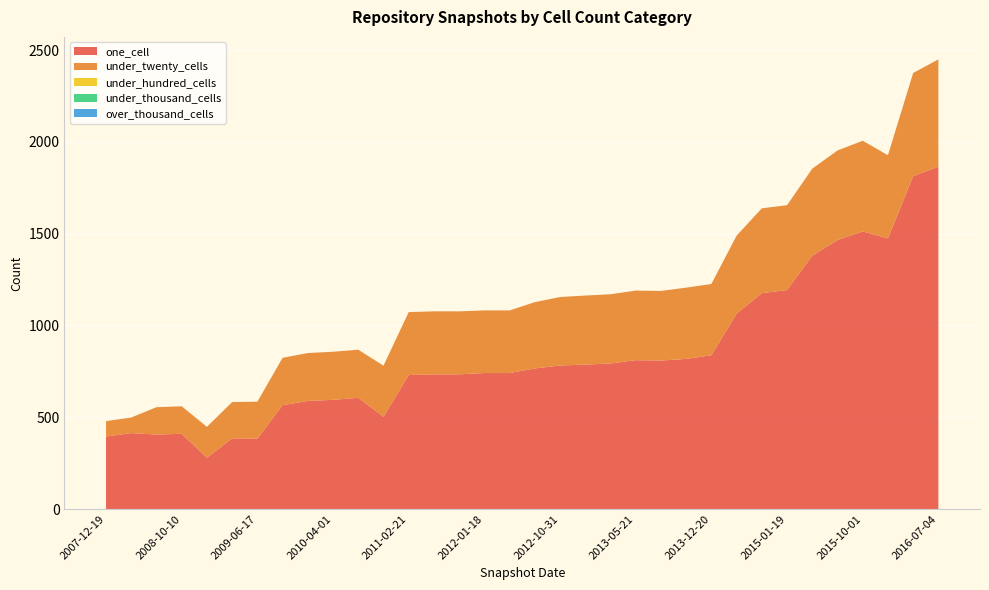

Reading left to right, extract all data points from this chart.

one_cell: 395	414	406	410	280	385	384	566	589	595	606	503	730	734	734	741	741	766	782	787	793	811	809	818	838	1064	1176	1193	1380	1465	1512	1474	1813	1865
under_twenty_cells: 84	85	149	150	168	198	201	258	261	262	262	278	343	343	343	341	341	361	373	376	377	379	379	388	388	425	462	462	474	488	494	453	562	584
under_hundred_cells: 0	0	0	0	0	0	0	0	0	0	0	0	0	0	0	0	0	0	0	0	0	0	0	0	0	0	0	0	0	0	0	0	0	0
under_thousand_cells: 0	0	0	0	0	0	0	0	0	0	0	0	0	0	0	0	0	0	0	0	0	0	0	0	0	0	0	0	0	0	0	0	0	0
over_thousand_cells: 0	0	0	0	0	0	0	0	0	0	0	0	0	0	0	0	0	0	0	0	0	0	0	0	0	0	0	0	0	0	0	0	0	0